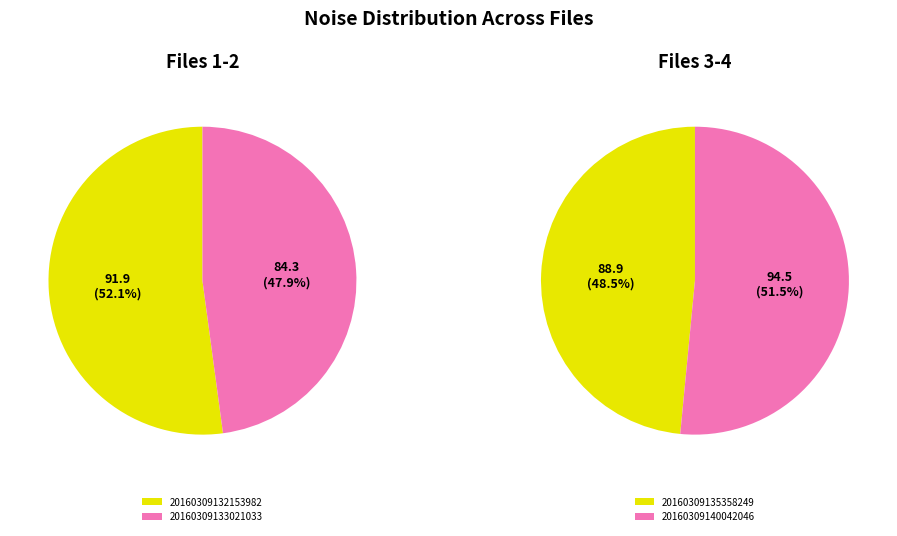

Count the number of slices in the pie.

4